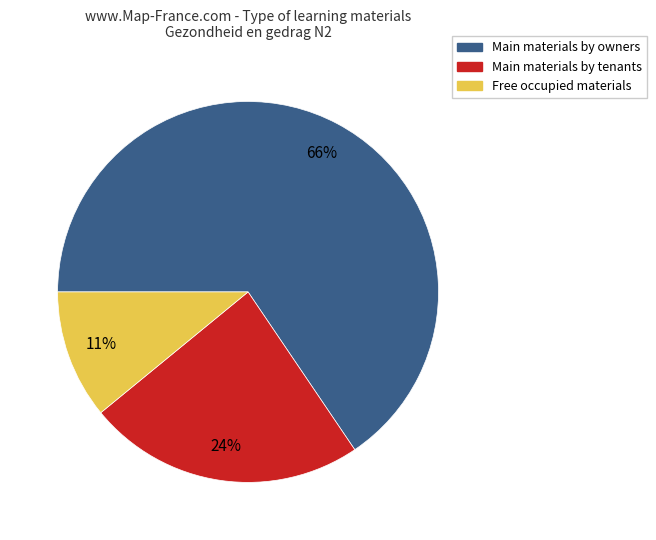

Does any single category account for the majority?

Yes